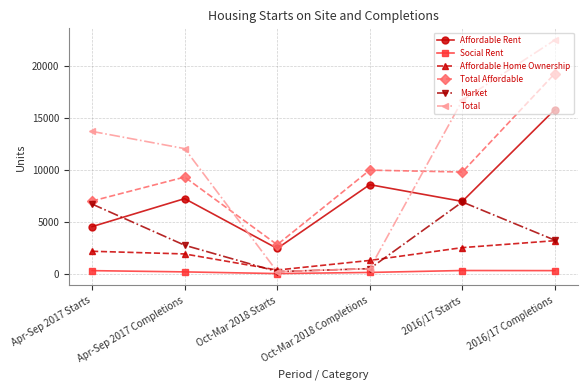

What is the approximate value of Social Rent at 2016/17 Completions, to the nearest 10?

300